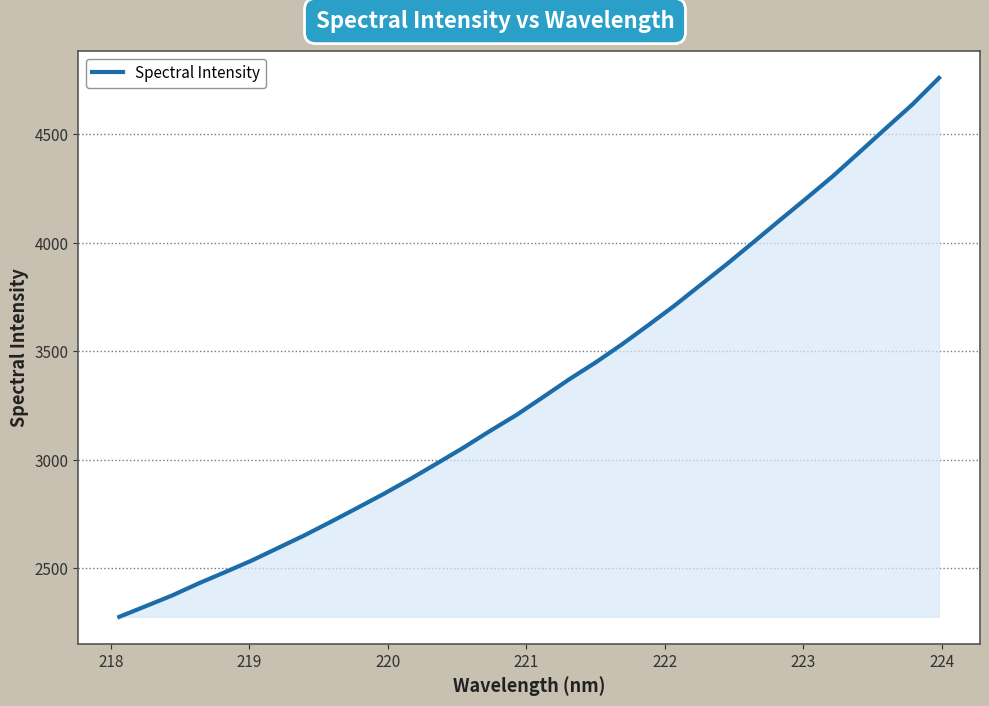

Reading left to right, list all the values displayed in this chart.

2276.4	2325.5	2375.0	2430.6	2482.5	2535.5	2593.8	2652.1	2714.6	2778.6	2843.4	2911.6	2982.9	3055.3	3132.0	3205.7	3287.3	3370.3	3448.0	3531.7	3620.5	3711.3	3808.0	3904.5	4005.0	4106.3	4206.6	4308.7	4418.3	4528.5	4638.0	4759.2